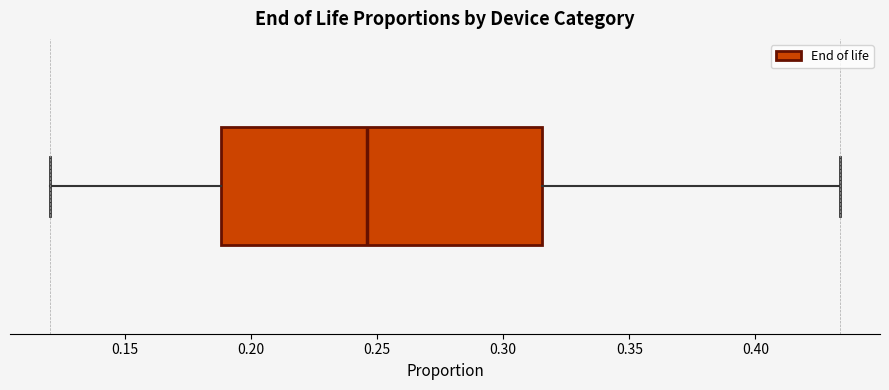

Transcribe this box plot: give where the median line is, the range the box spans, and where the two whiskers end, as read against the x-axis. The values are not printed on the chart, so give them approximately, as read against the axis.

median 0.245, box 0.190 to 0.315, whiskers 0.120 to 0.435